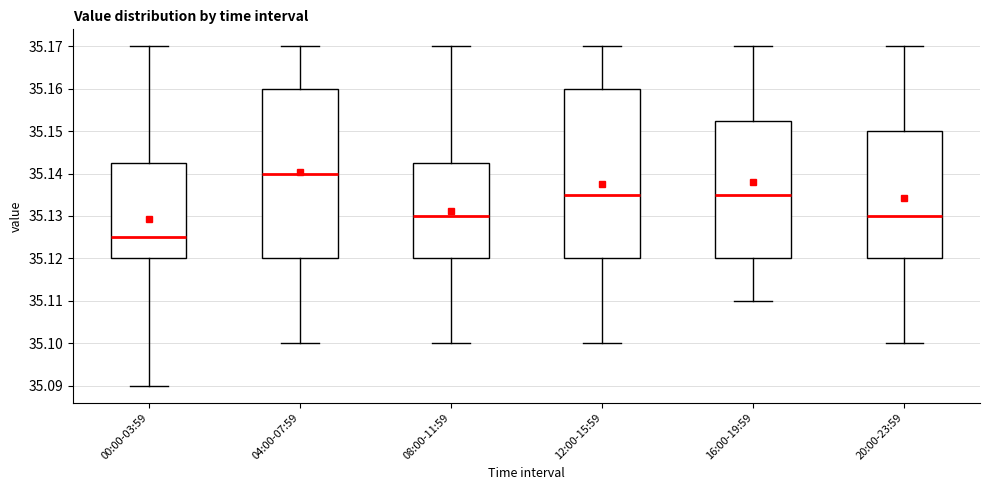

Reading left to right, transcribe this box plot: for each box, give where its median line is, the range the box spans, and where its two whiskers end, as read against the y-axis. The values are not printed on the chart, so give them approximately, as read against the axis.

00:00-03:59: median 35.125, box 35.120 to 35.143, whiskers 35.090 to 35.170
04:00-07:59: median 35.140, box 35.120 to 35.160, whiskers 35.100 to 35.170
08:00-11:59: median 35.130, box 35.120 to 35.143, whiskers 35.100 to 35.170
12:00-15:59: median 35.135, box 35.120 to 35.160, whiskers 35.100 to 35.170
16:00-19:59: median 35.135, box 35.120 to 35.153, whiskers 35.110 to 35.170
20:00-23:59: median 35.130, box 35.120 to 35.150, whiskers 35.100 to 35.170